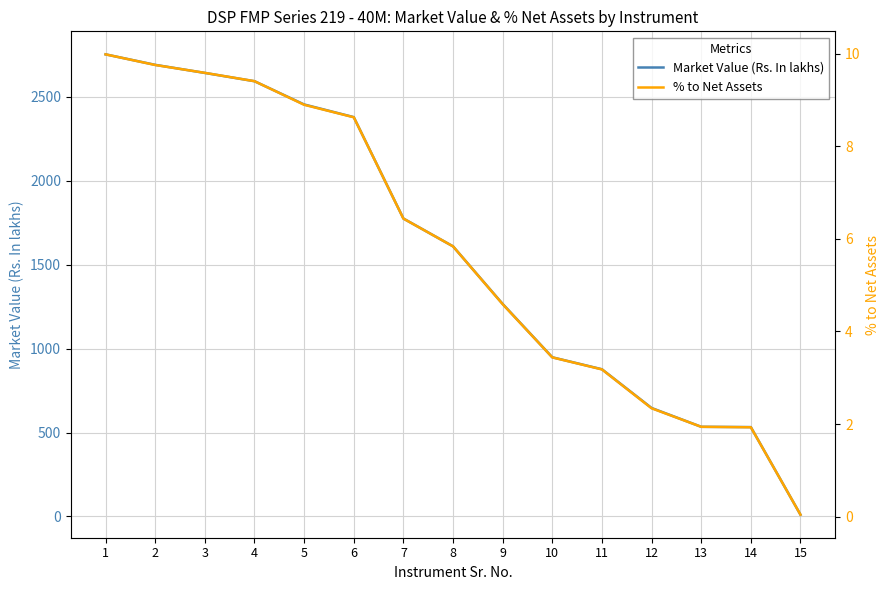

True or false: % to Net Assets has more than 0 points higher than both neighbors.

False